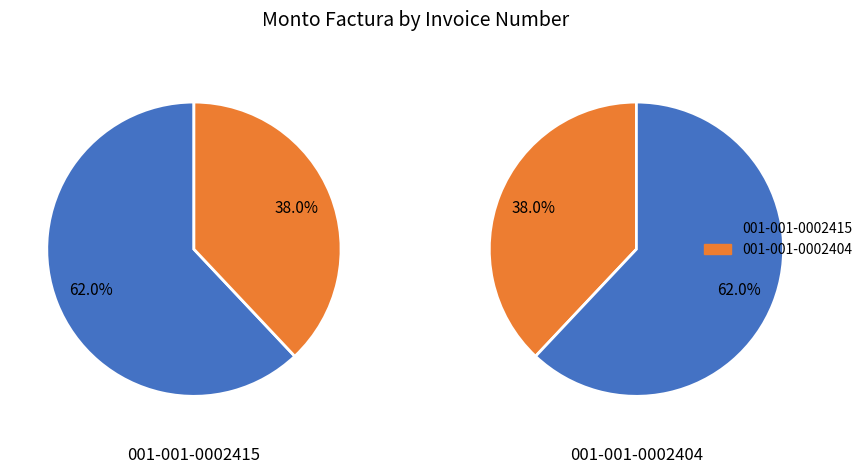

Between 001-001-0002404 and 001-001-0002415, which is larger?

001-001-0002415